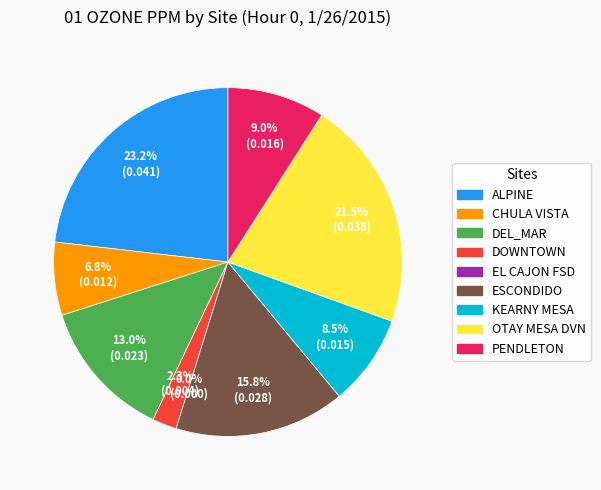

Combined, what portion of the pie is EL CAJON FSD and DEL_MAR?

13.0%